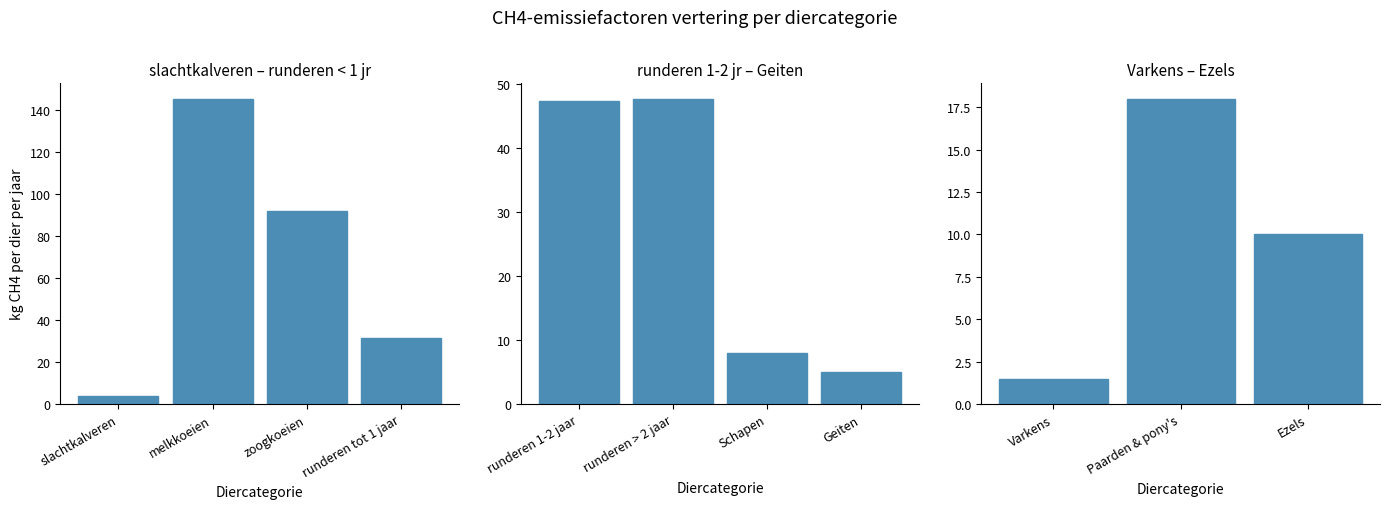

The chart shows a value of 29.7 at Paarden & pony's. True or false?

False